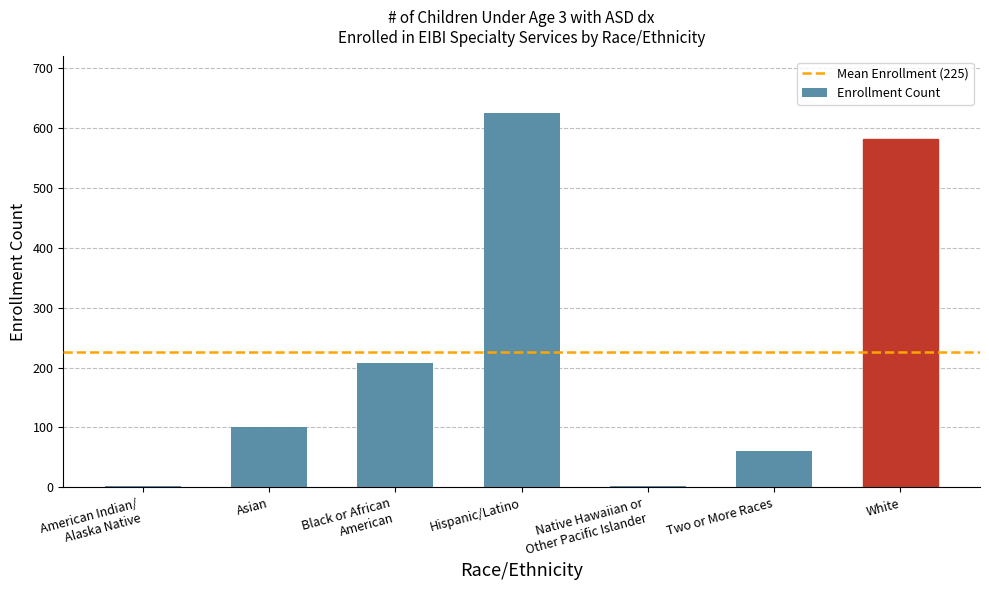

What is the average value?

225